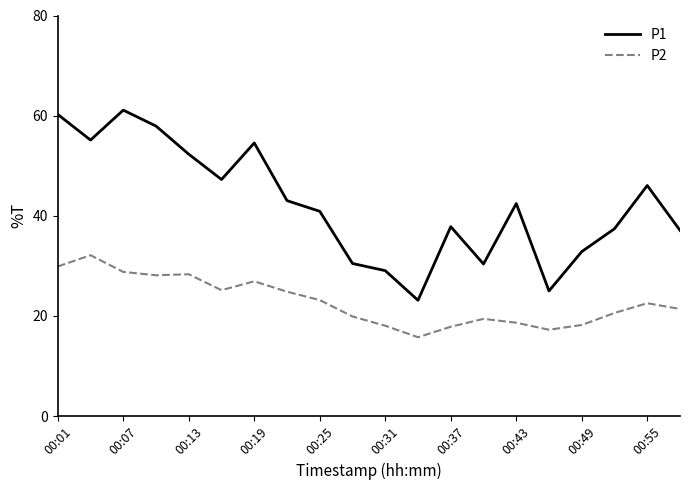

In P1, how many points are higher than both neighbors (excluding endpoints)?

5